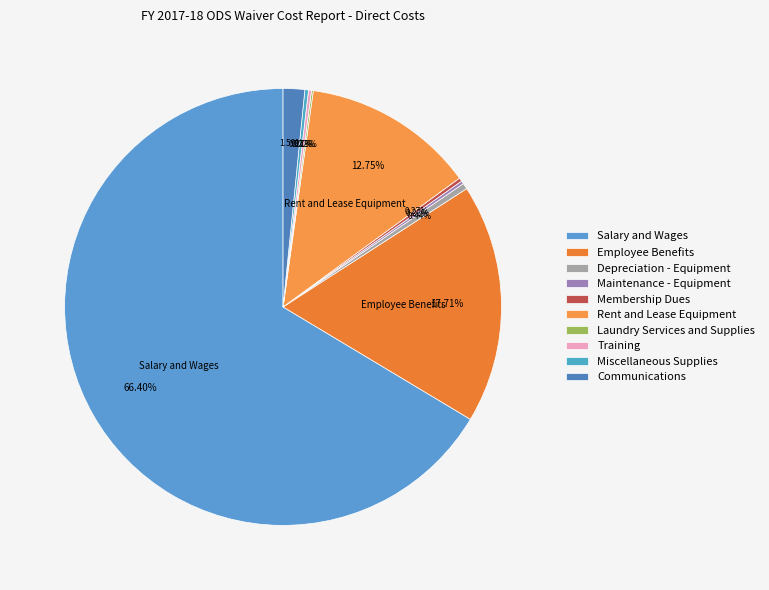

Combined, what portion of the pie is Laundry Services and Supplies and Employee Benefits?

17.8%